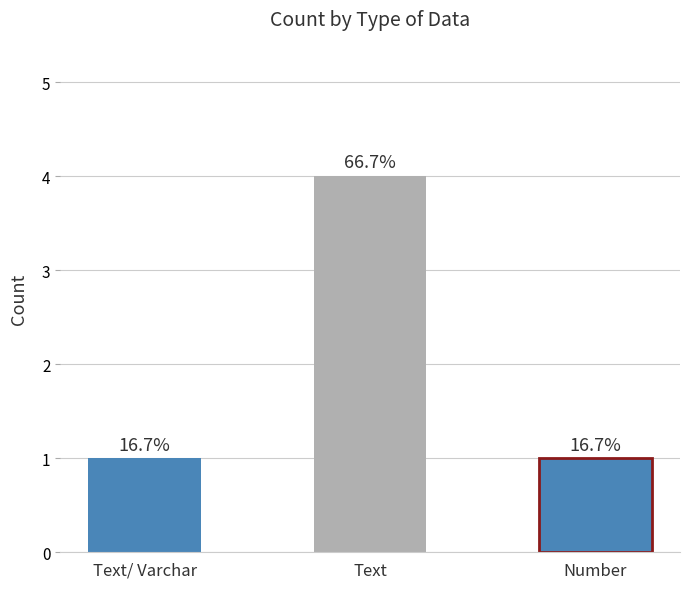

Does the chart contain any negative values?

No